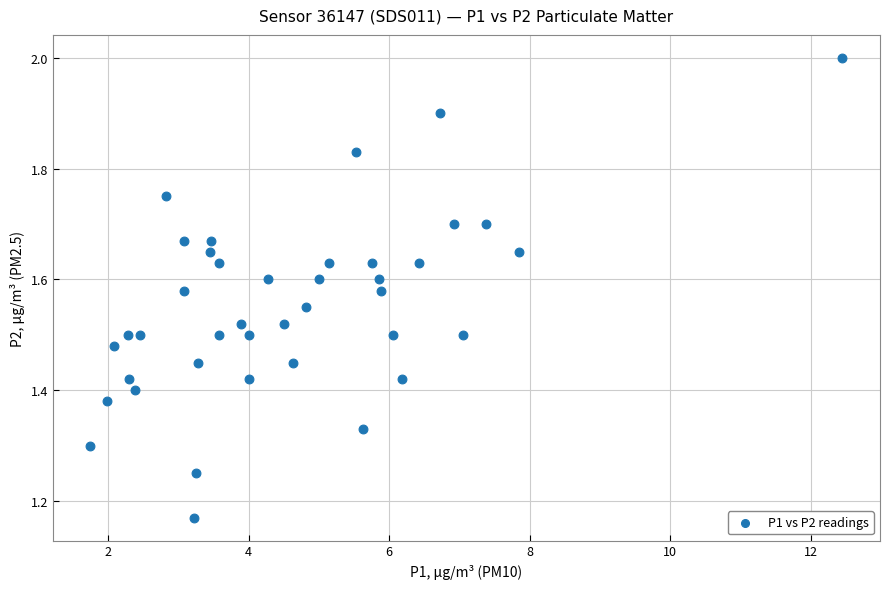

What is the range of Y values (max minus min)?

0.8